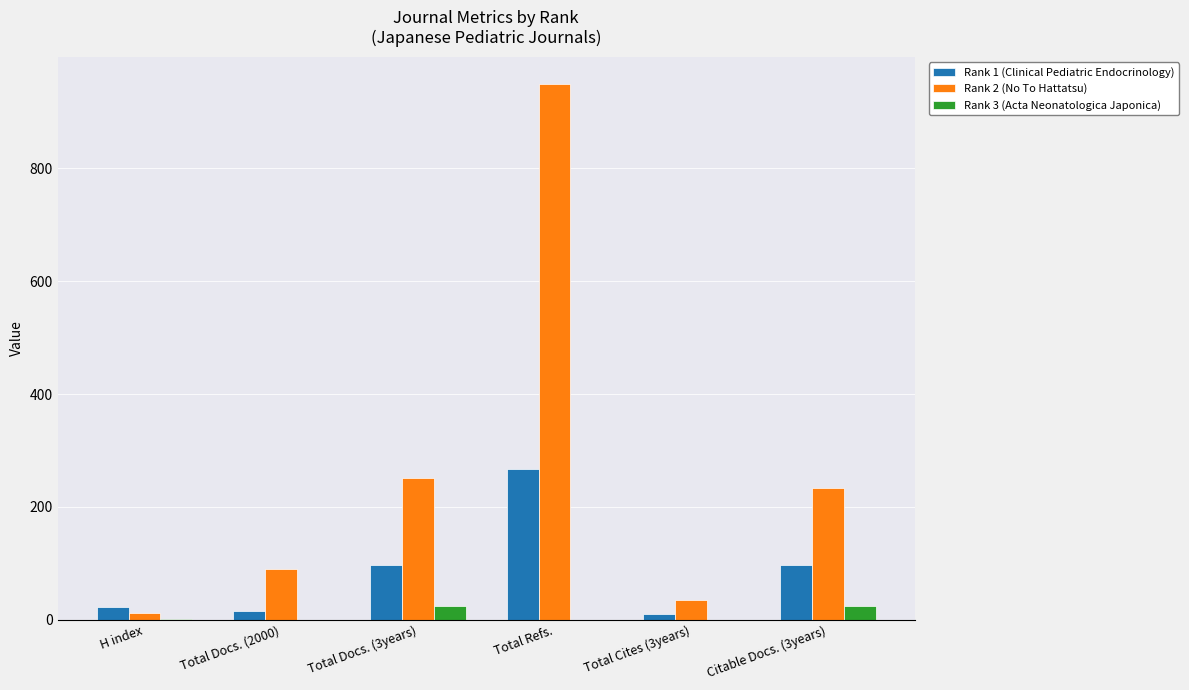

Which series has the largest total across all categories?

Rank 2 (No To Hattatsu)